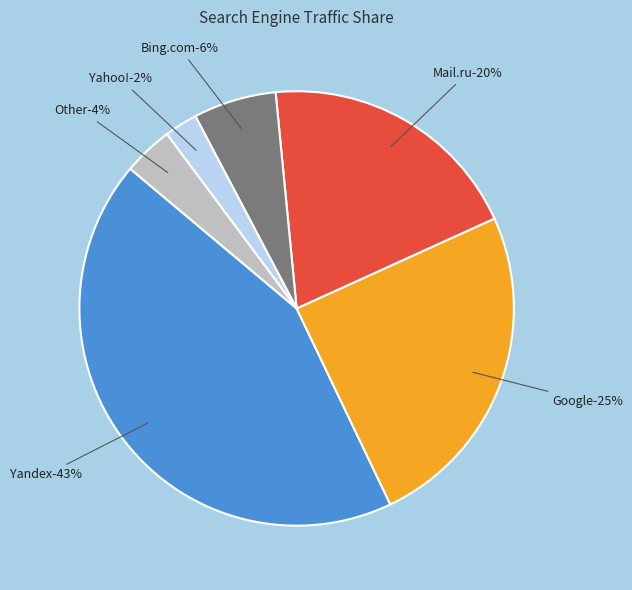

True or false: Other accounts for 4% of the total.

True